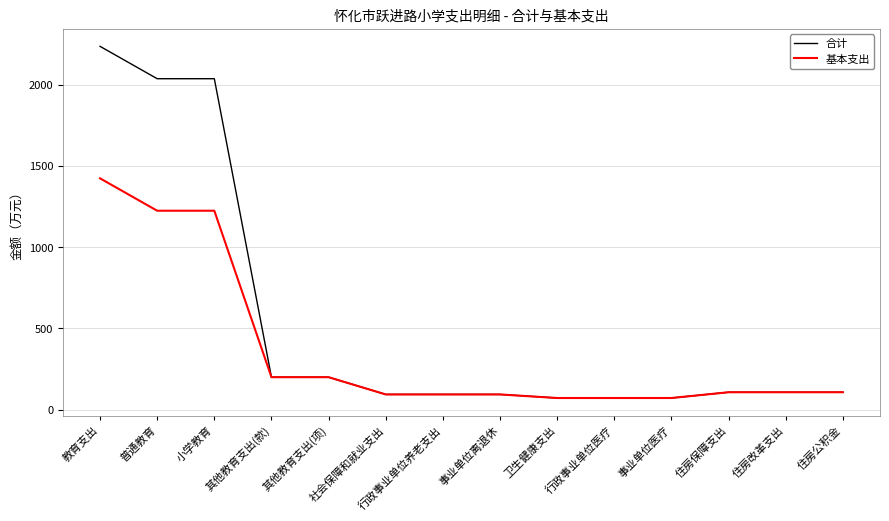

True or false: 基本支出 has a value of 71.1 at 行政事业单位医疗.

True